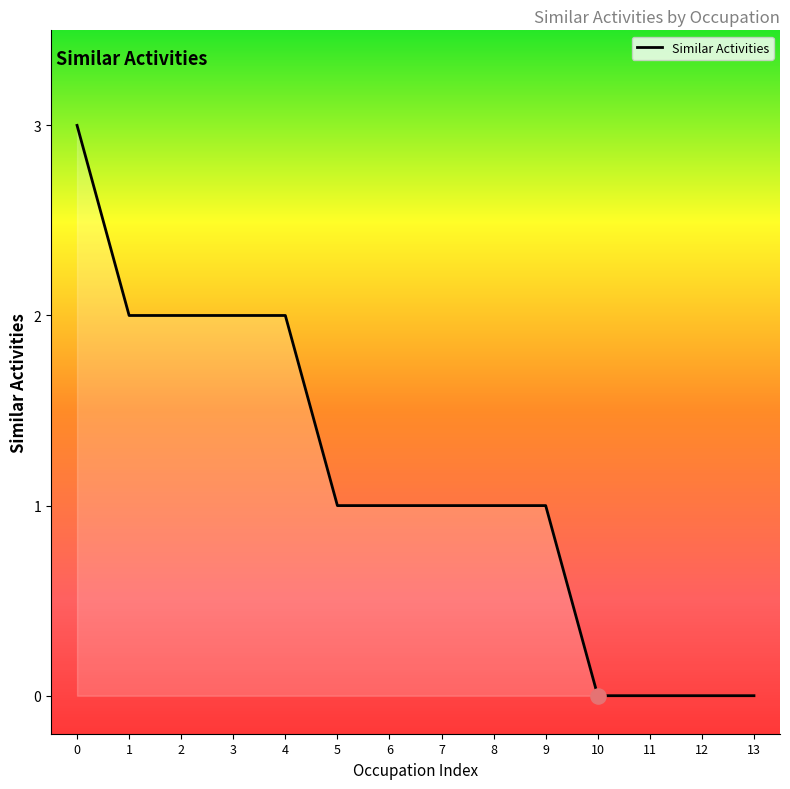

Between 13 and 5, which is larger?

5